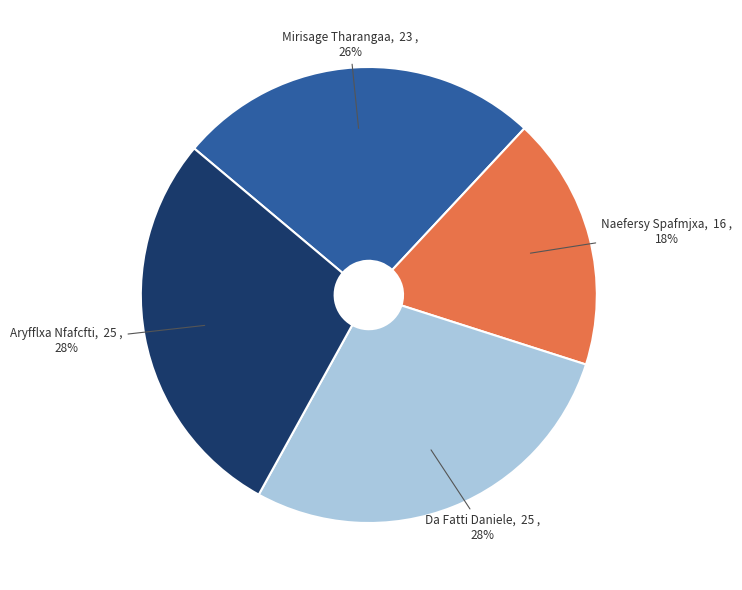

Is it true that Da Fatti Daniele is 28% of the pie?

True